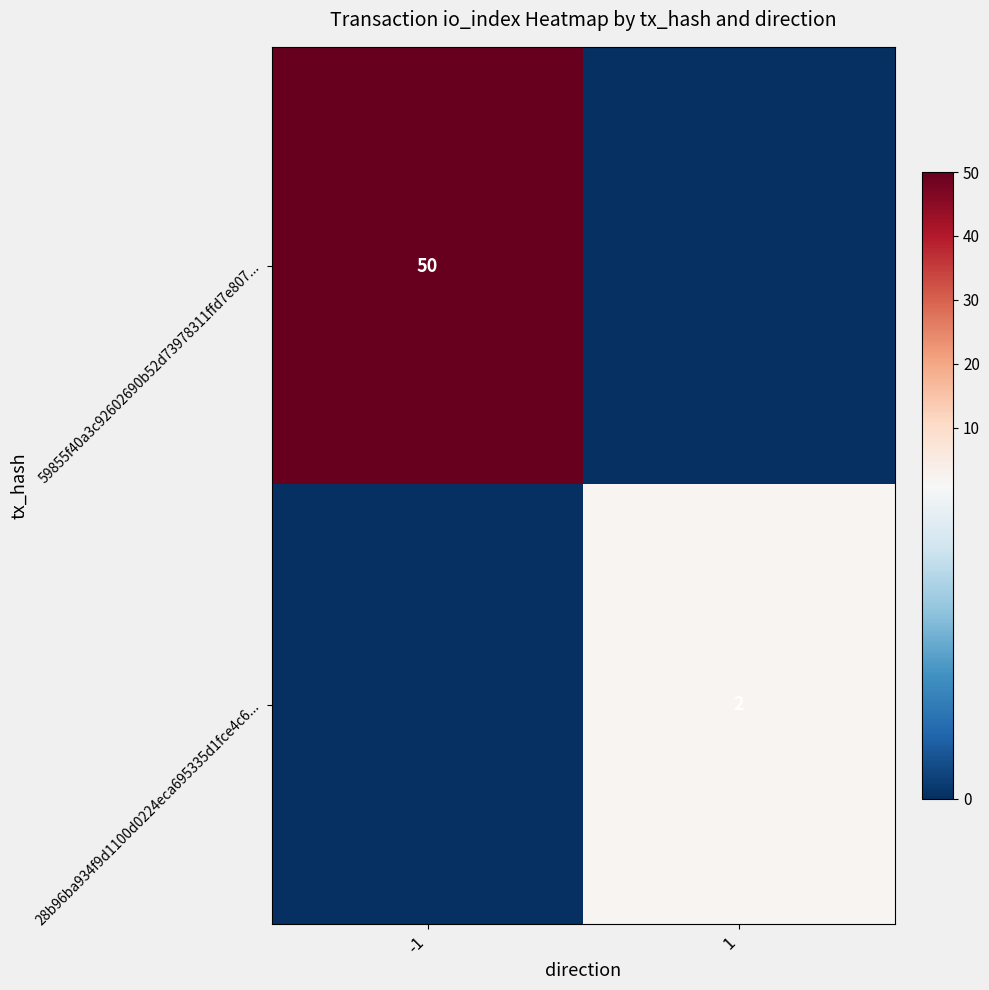

True or false: 28b96ba934f9d1100d0224eca695335d1fce4c6... has a value of 2 at 1.

True